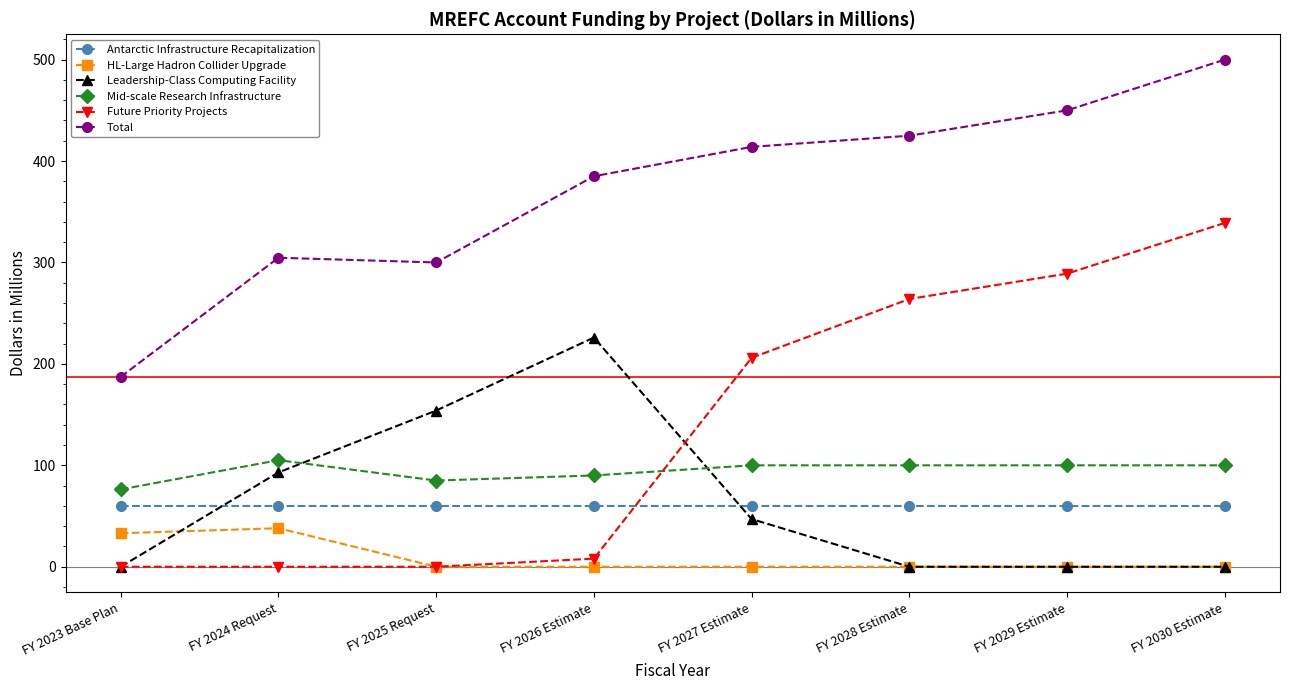

Does the chart have visible grid lines?

No